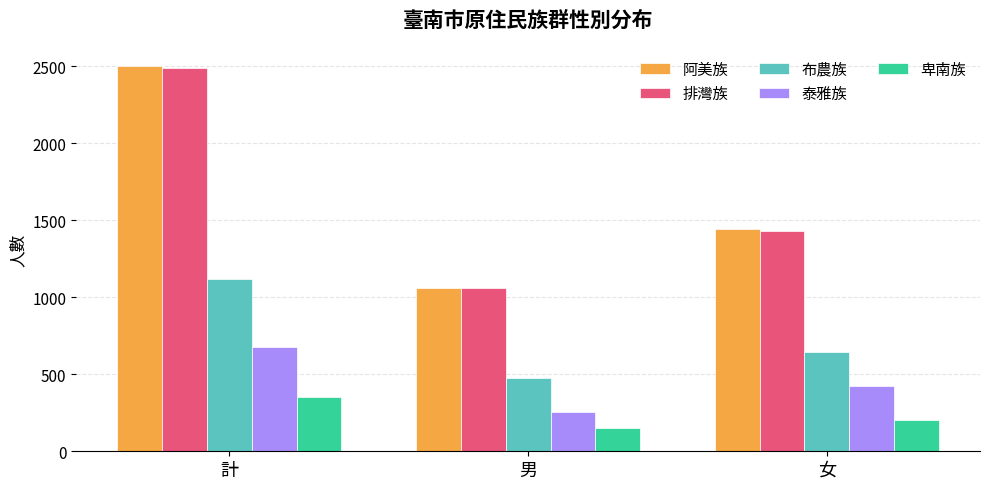

How many groups of bars are there?

3